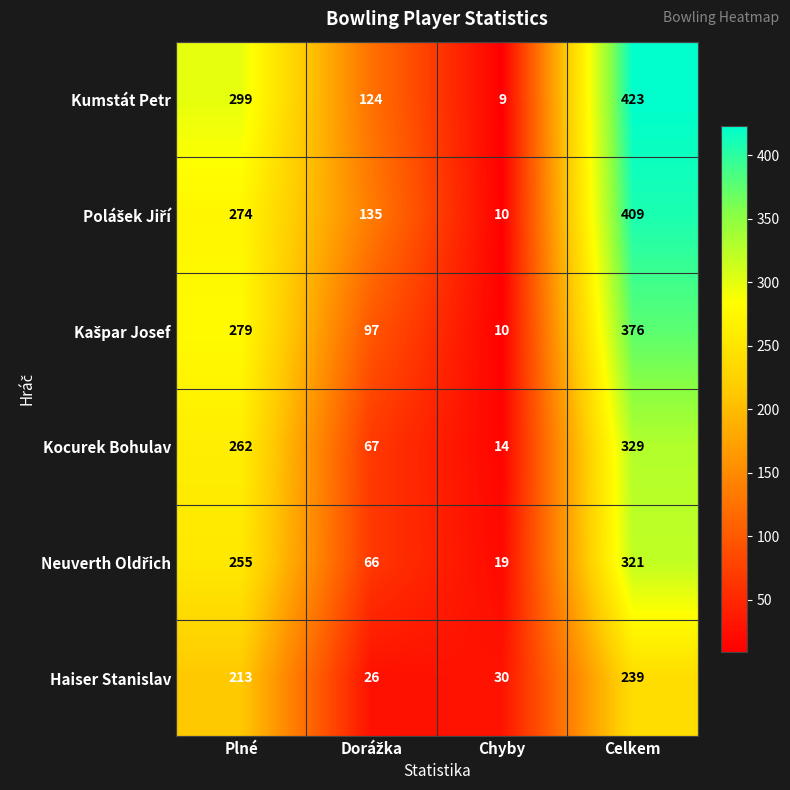

What is the spread (max minus min) of values at Chyby?

21